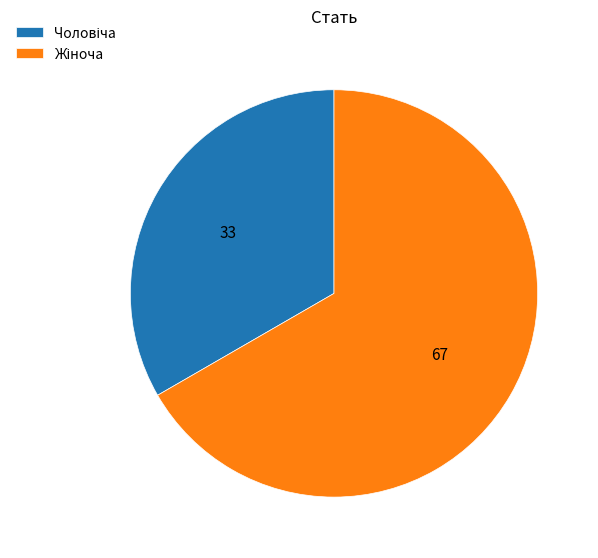

Does any single category account for the majority?

Yes